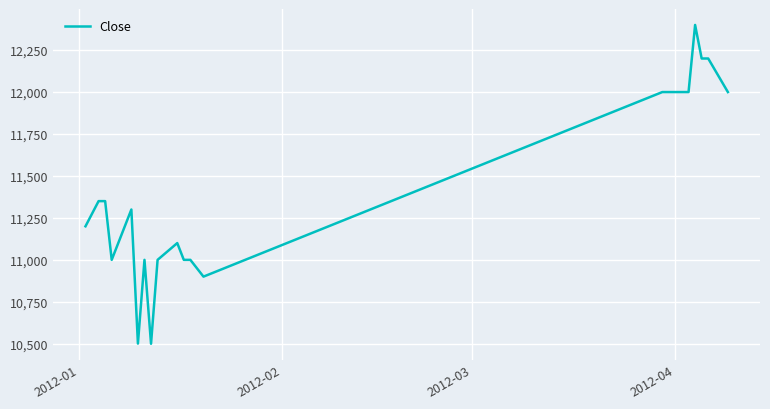

What is the minimum value shown in the chart?

10500